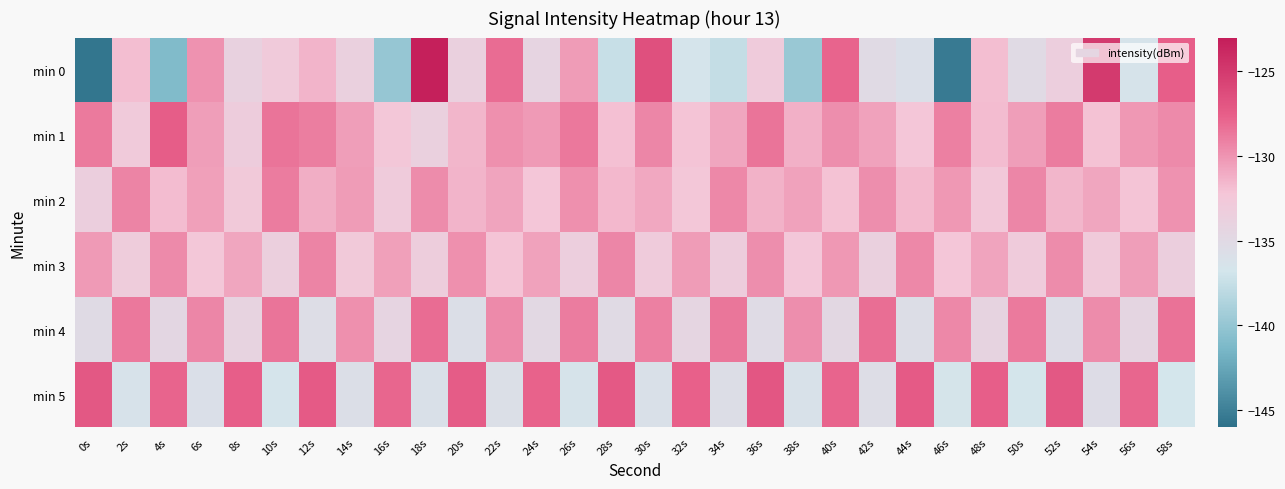

What is the greatest value displayed?

-123.2